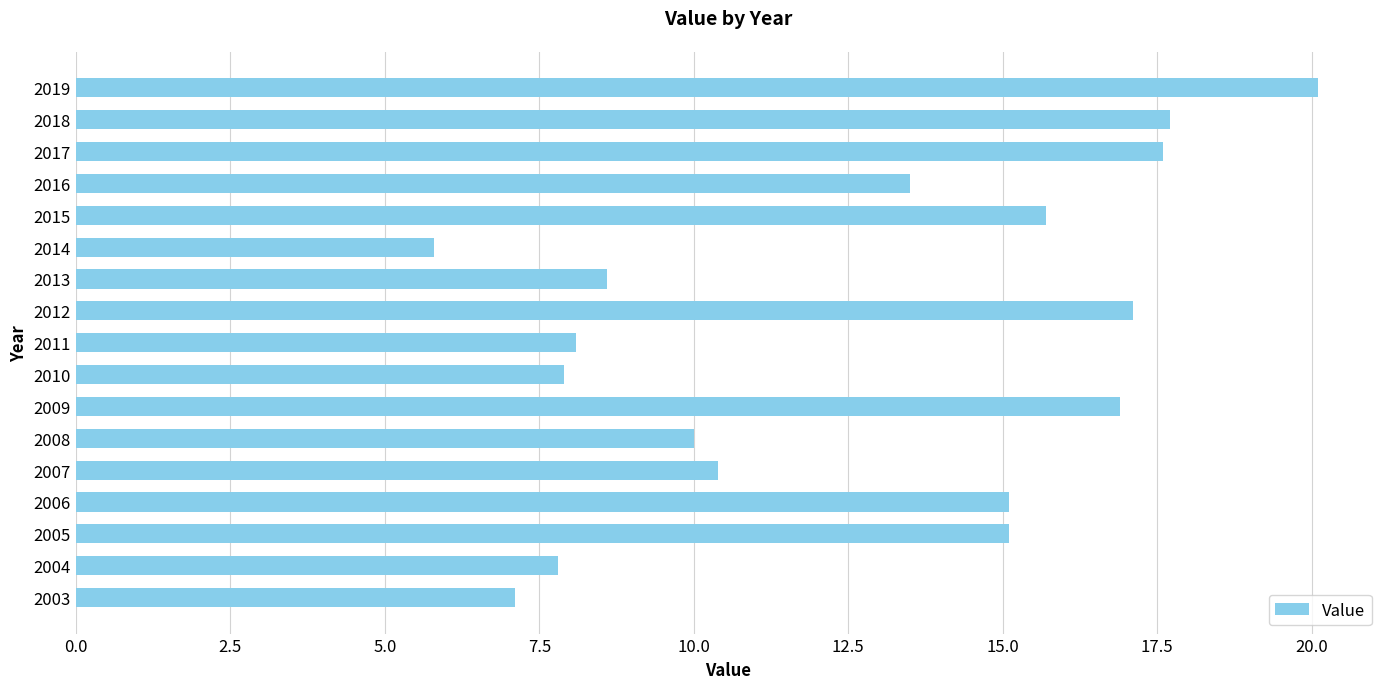

What is the difference between the values at 2012 and 2008?

7.1